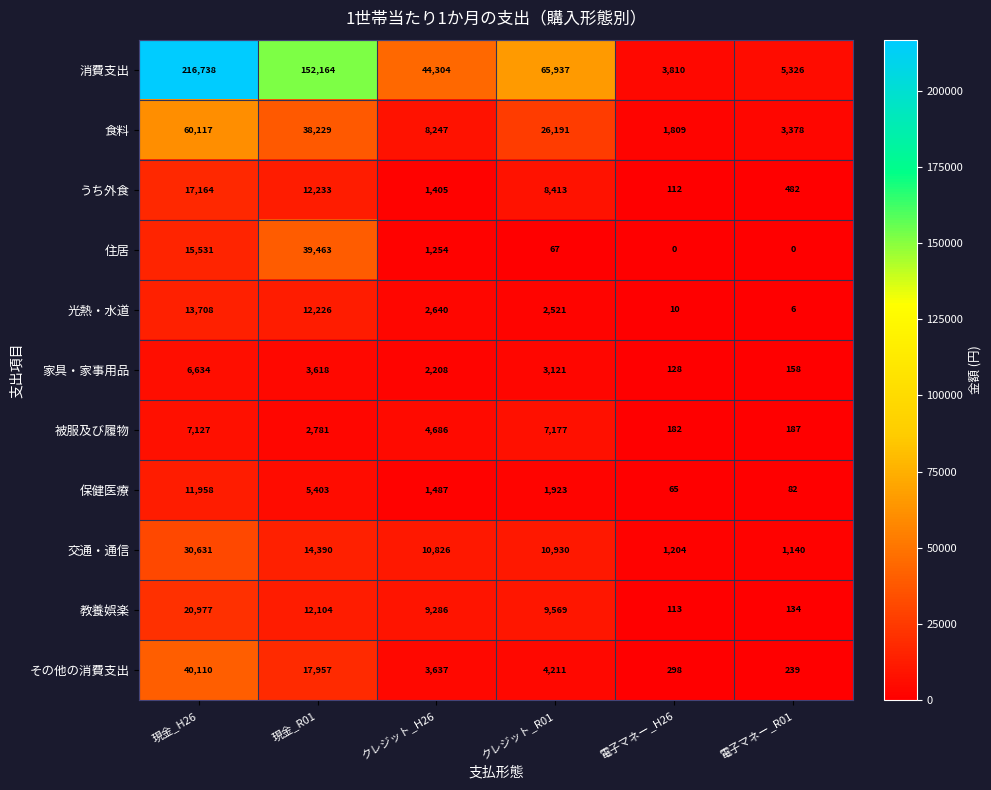

What is the average value of the 食料 series?

22995